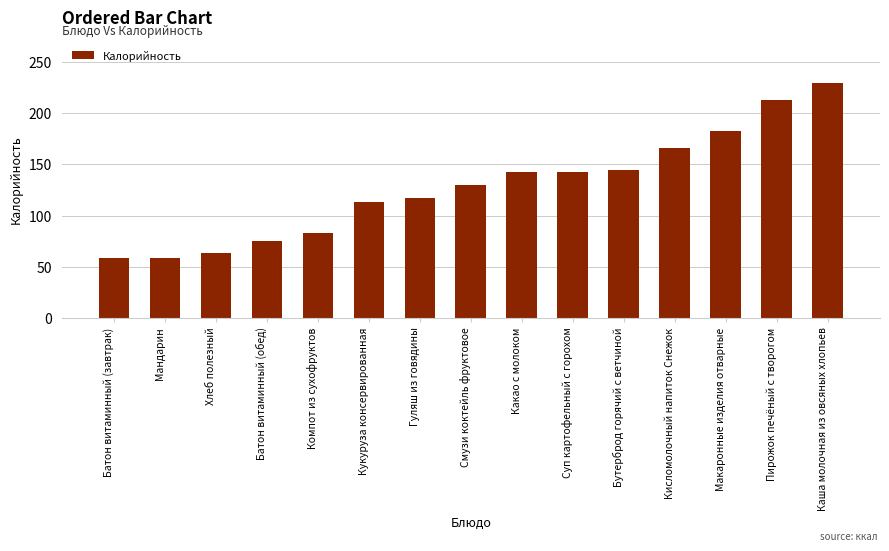

What position from the right is Каша молочная из овсяных хлопьев?

1